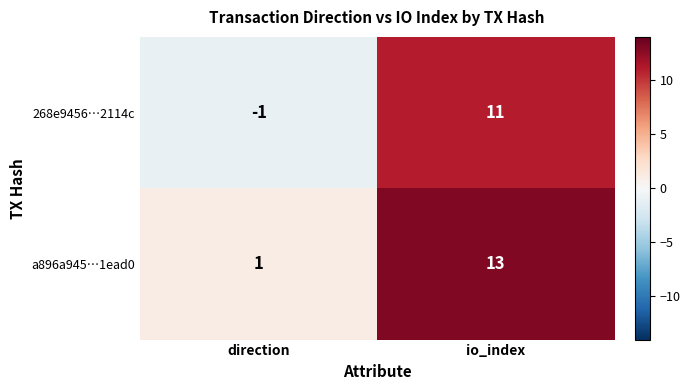

At which category does the chart reach its peak across all series?

io_index